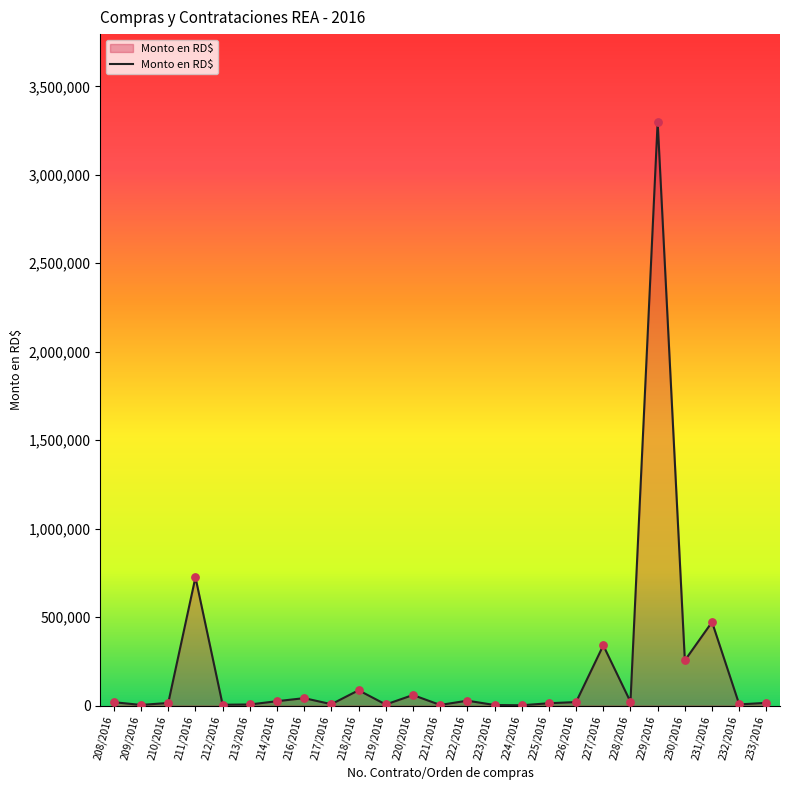

Approximately how many times larger is the value at 230/2016 compared to 212/2016?

56.2